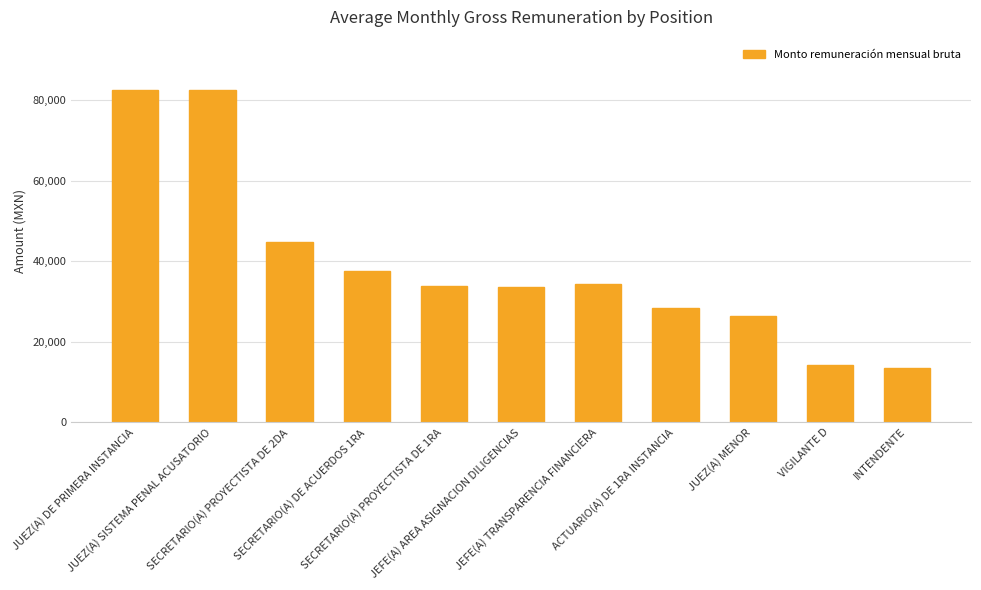

What is the sum of all values?

432083